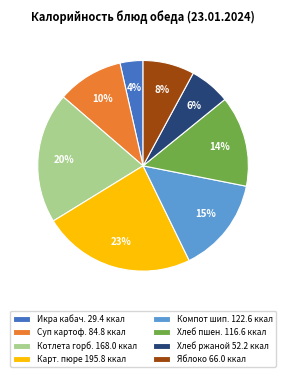

Approximately how many times larger is the value at Котлета горб. 168.0 ккал compared to Яблоко 66.0 ккал?

2.5